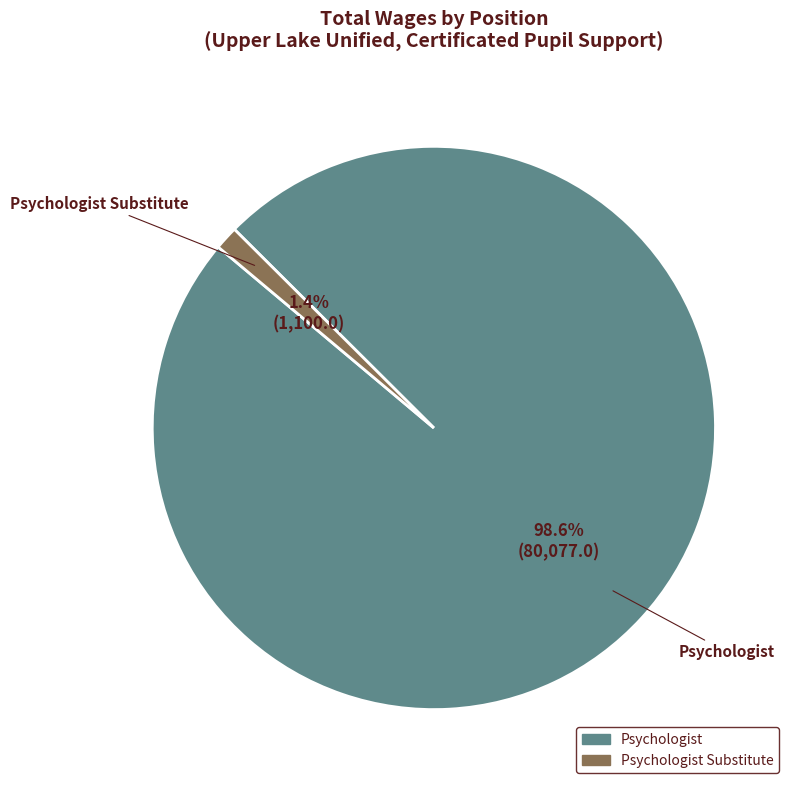

Does any single category account for the majority?

Yes